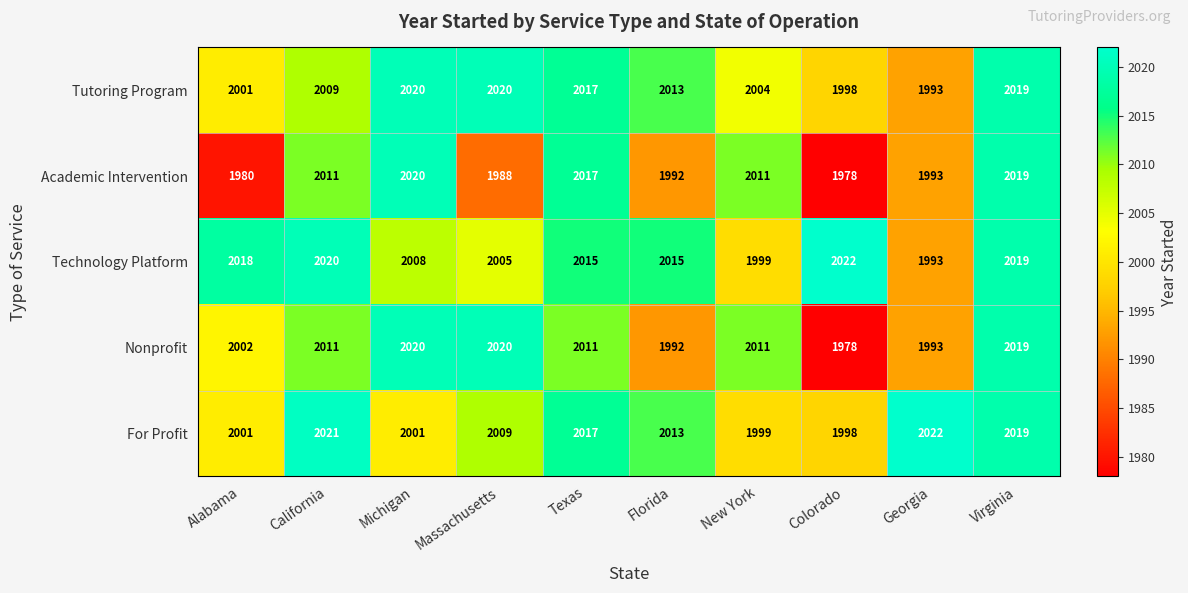

Where does the For Profit series first go above 2013?

California